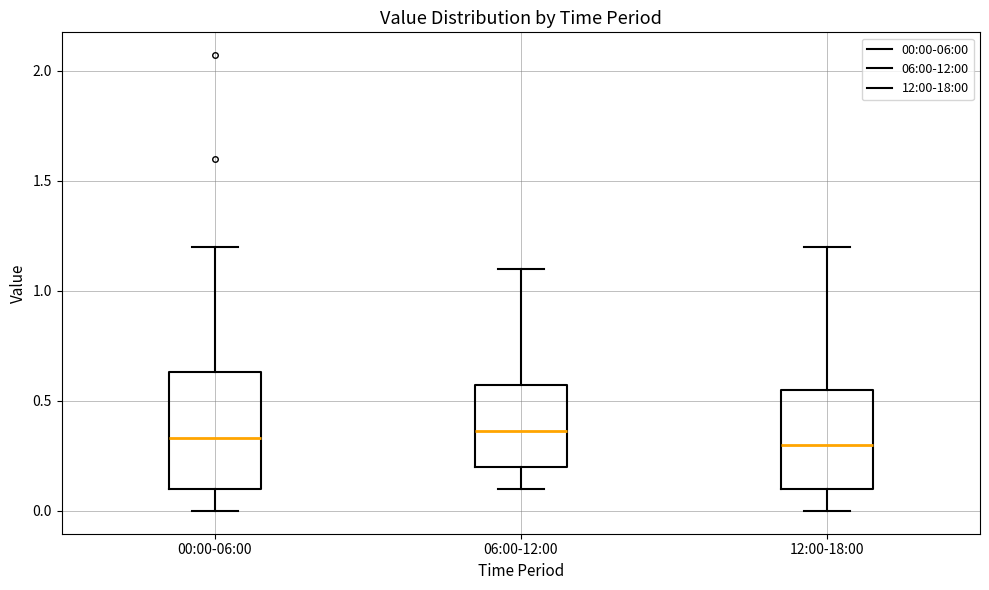

Which box is the tallest, from its lower edge to its upper edge?

00:00-06:00